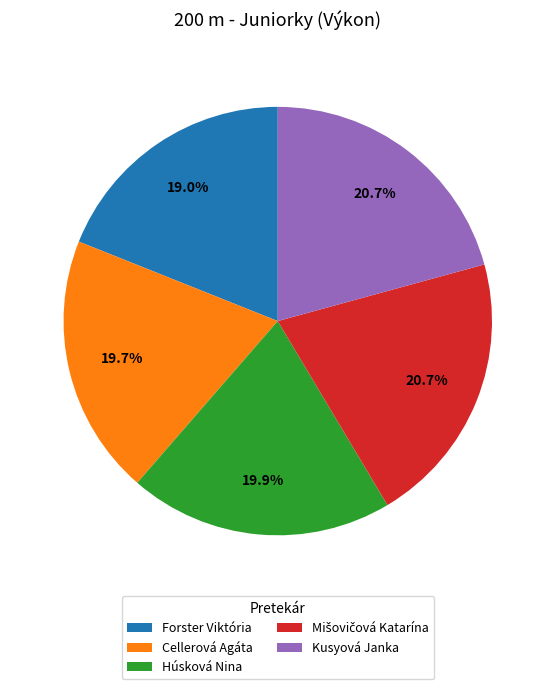

Count the number of slices in the pie.

5